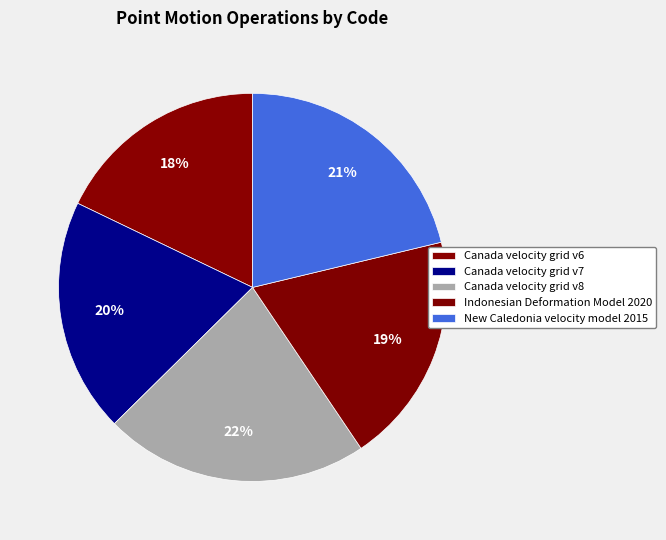

Is there a majority slice in this chart?

No